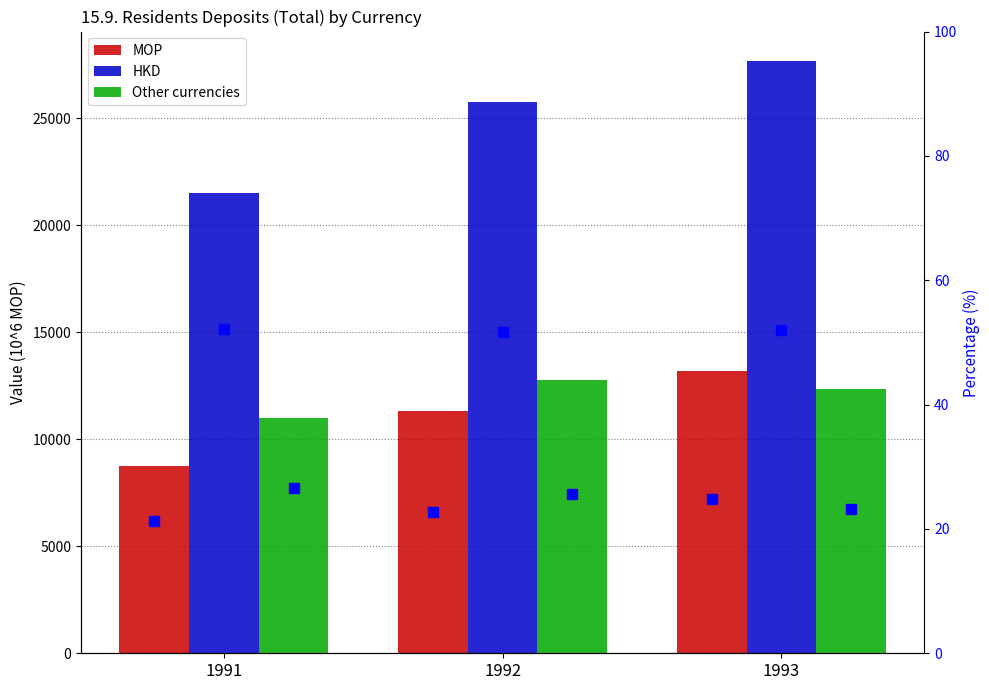

Is the value of MOP % at 1992 greater than the value of HKD at 1992?

No